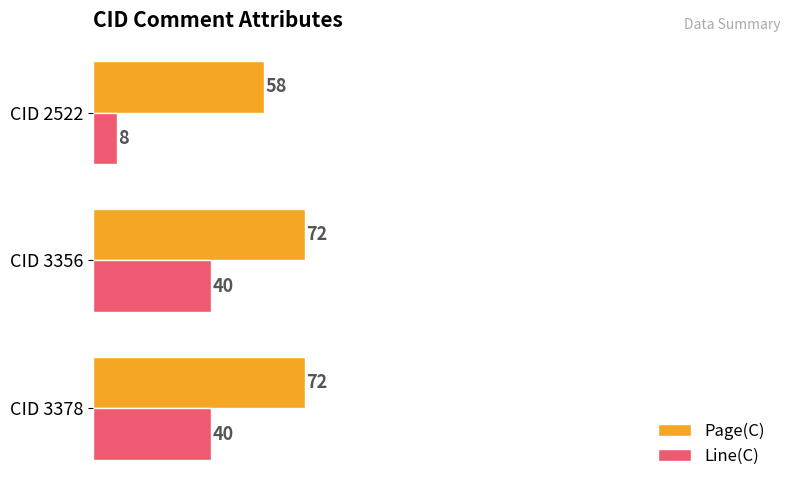

Rank the series by their maximum value, from lowest to highest.

Line(C), Page(C)